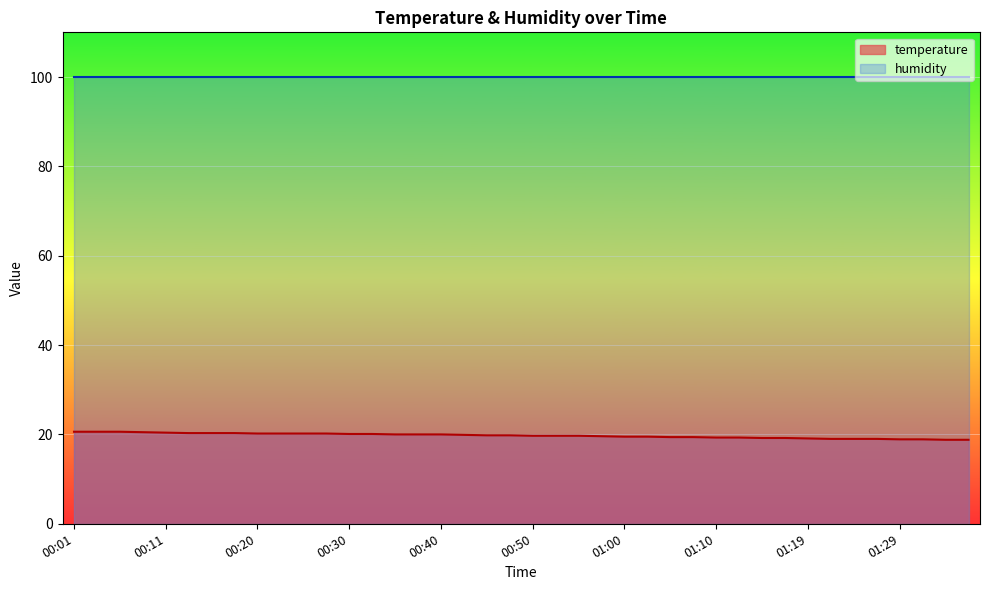

Approximately how many times larger is the value at 00:50 compared to 00:52?

1.0